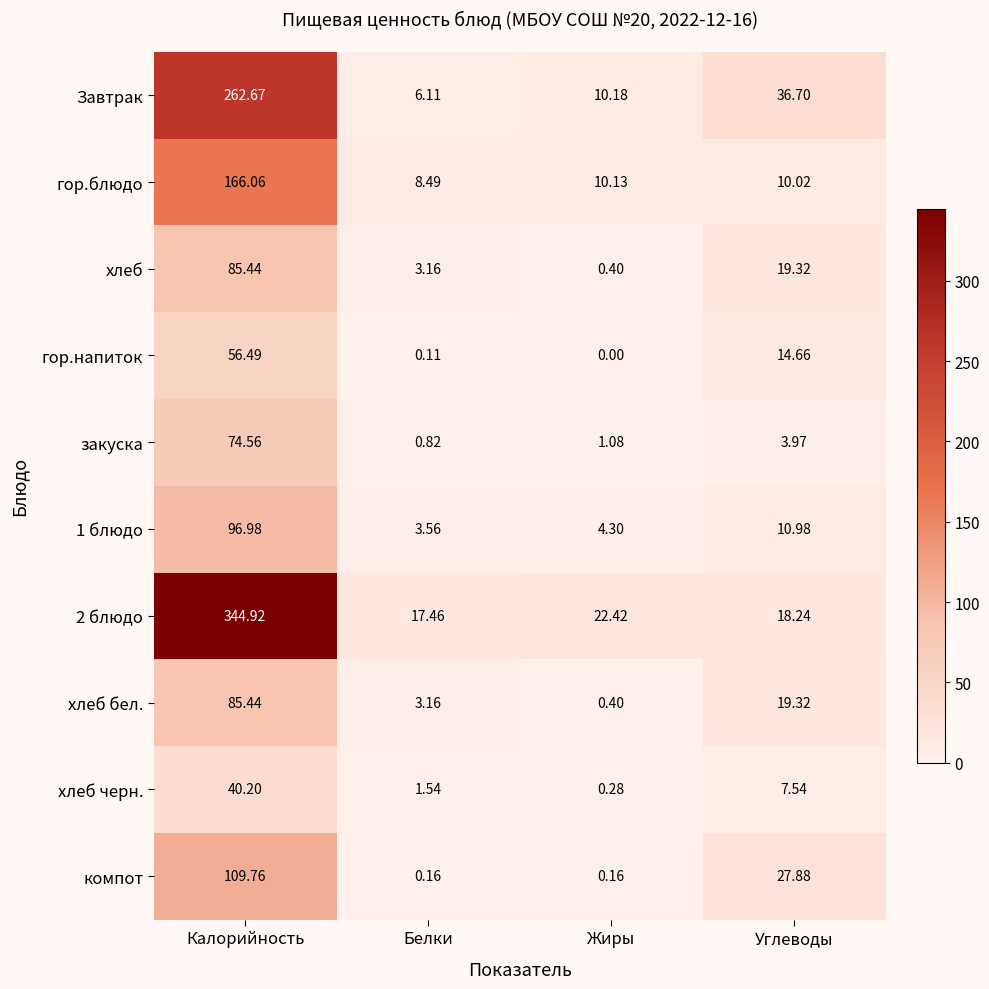

At which category is the sum across all series the highest?

Калорийность